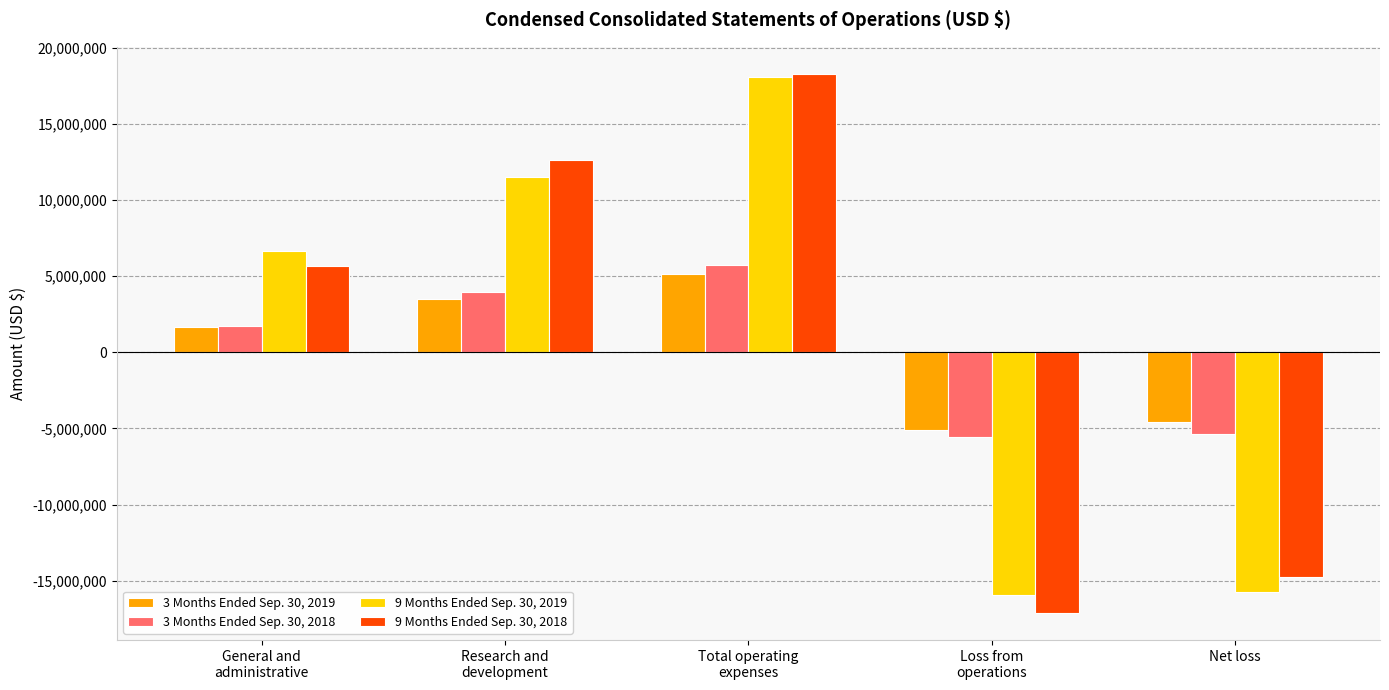

The value of 3 Months Ended Sep. 30, 2018 at Loss from
operations is -3752358. True or false?

False